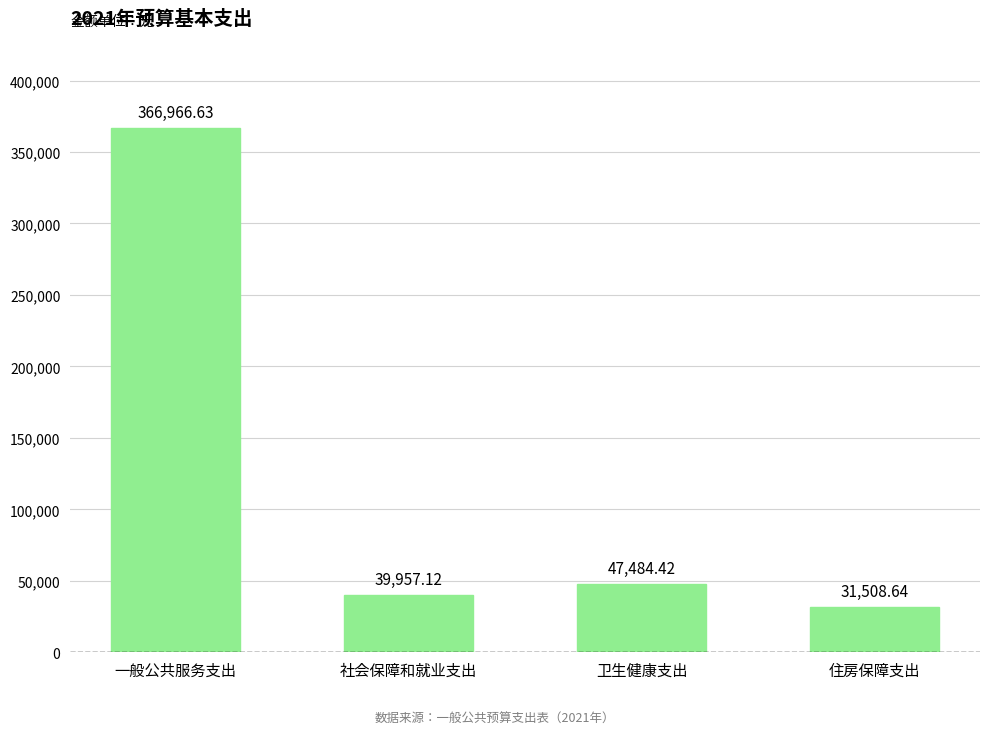

Is it true that the value at 卫生健康支出 is 13115.9?

False